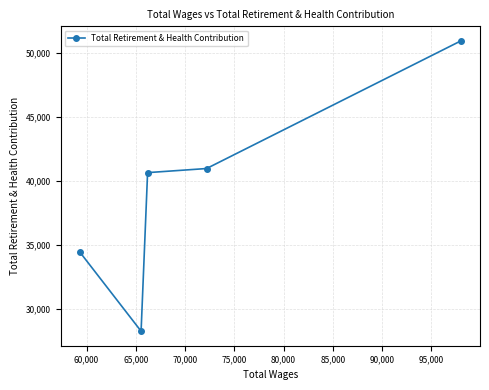

What is the smallest value displayed?

28243